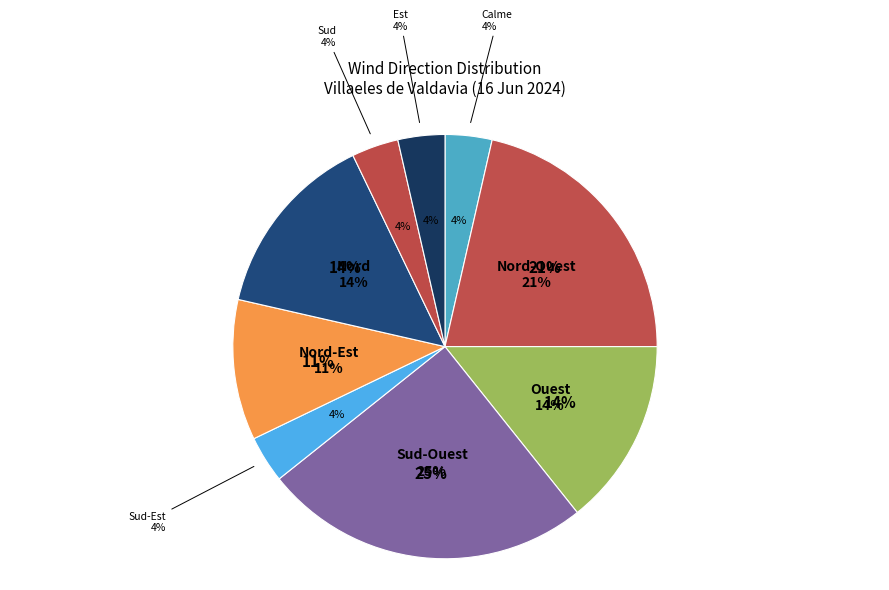

What percentage is the Est slice, to the nearest percent?

4%